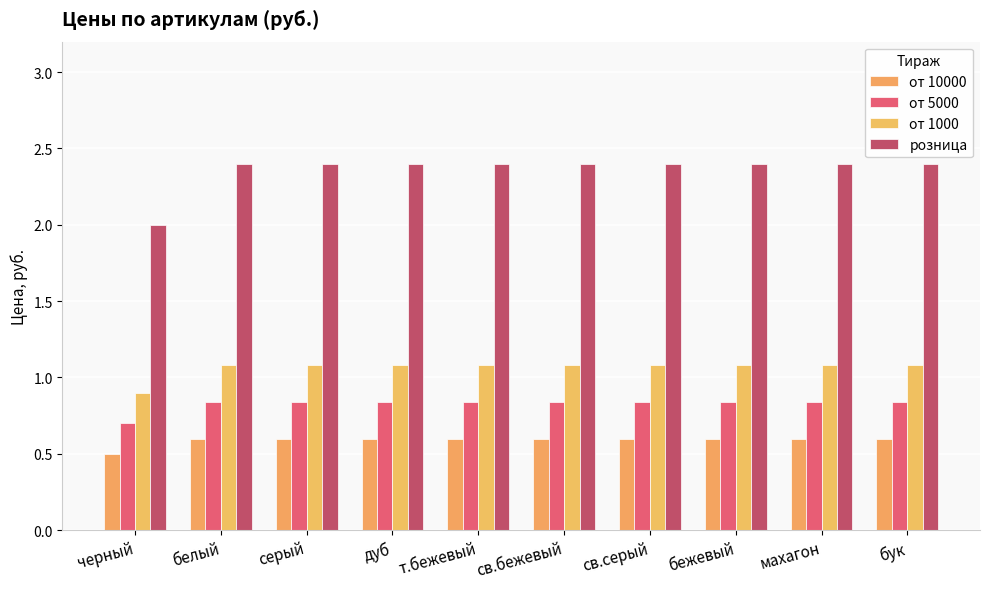

Are the bars grouped side by side (vs. stacked)?

Yes